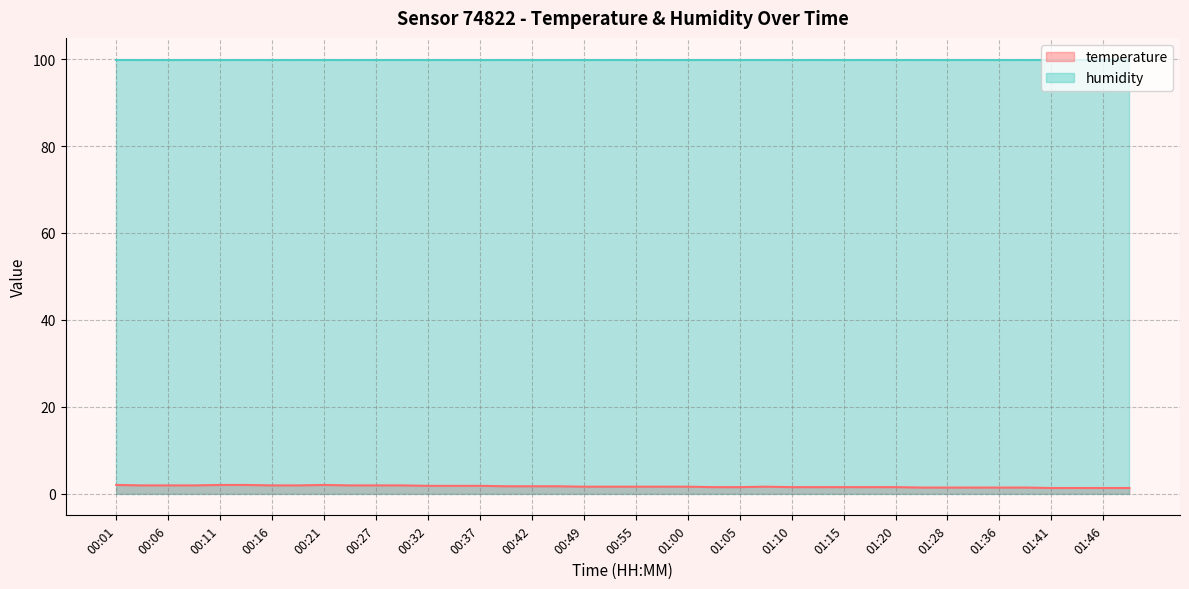

Rank the categories by value from highest to lowest.

00:01, 00:11, 00:14, 00:21, 00:04, 00:06, 00:09, 00:16, 00:19, 00:24, 00:27, 00:29, 00:32, 00:34, 00:37, 00:39, 00:42, 00:47, 00:49, 00:52, 00:55, 00:57, 01:00, 01:07, 01:02, 01:05, 01:10, 01:12, 01:15, 01:17, 01:20, 01:26, 01:28, 01:34, 01:36, 01:39, 01:41, 01:43, 01:46, 01:48